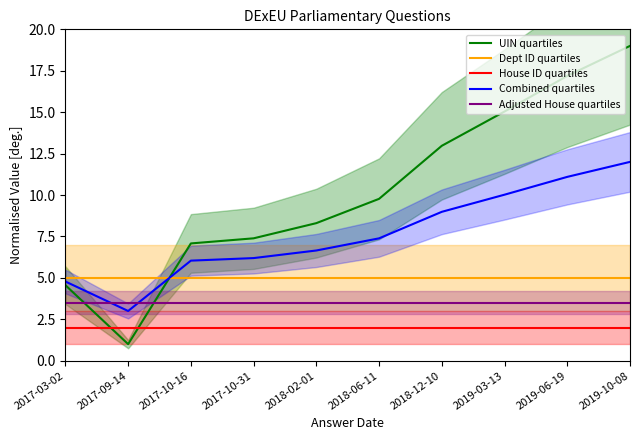

Rank the series by their maximum value, from highest to lowest.

UIN quartiles, Combined quartiles, Dept ID quartiles, Adjusted House quartiles, House ID quartiles